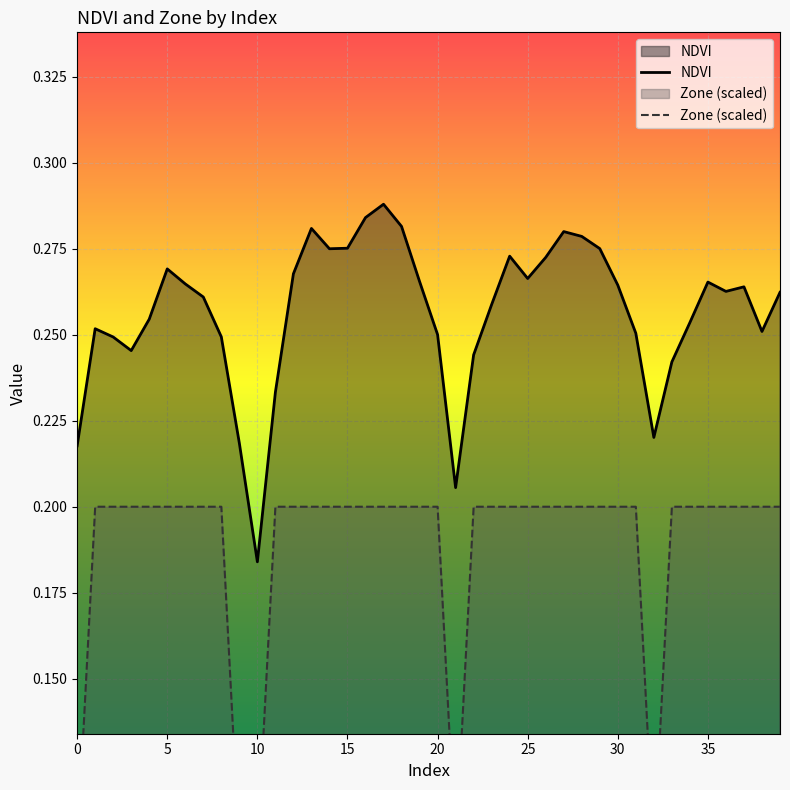

Count the number of data series in this chart.

2